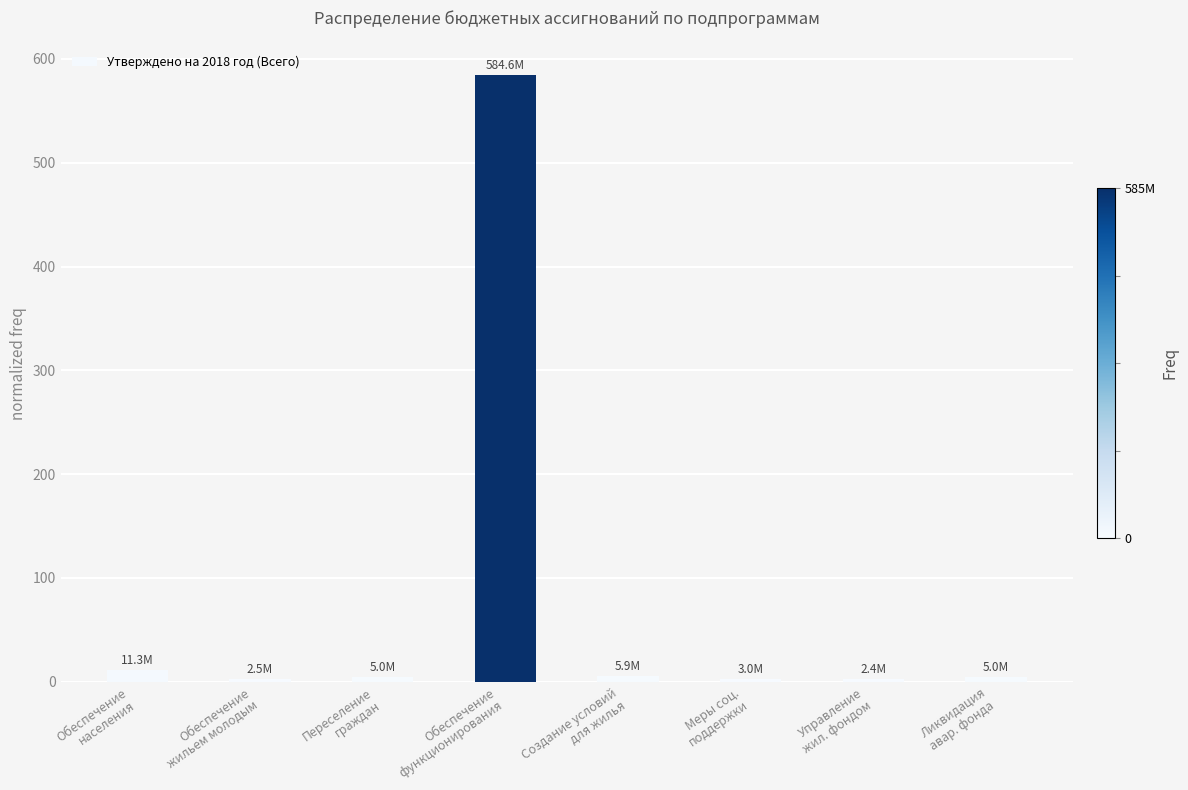

Rank the categories by value from highest to lowest.

Обеспечение
функционирования, Обеспечение
населения, Создание условий
для жилья, Переселение
граждан, Ликвидация
авар. фонда, Меры соц.
поддержки, Обеспечение
жильем молодым, Управление
жил. фондом